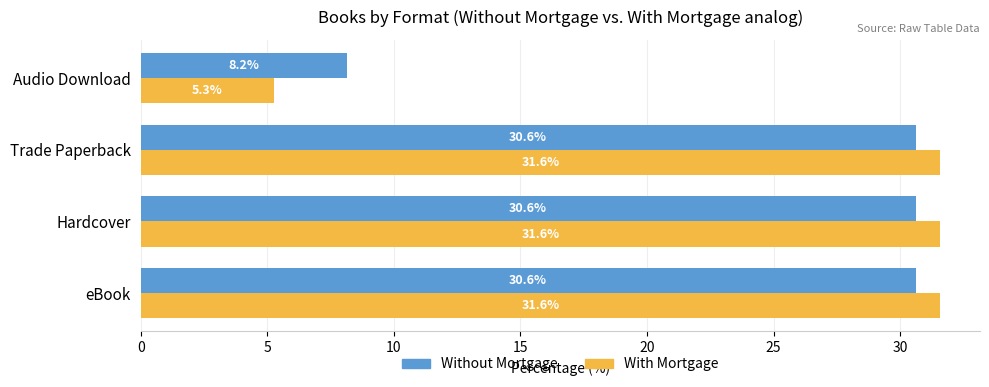

At which label is Without Mortgage closest to 19?

Audio Download